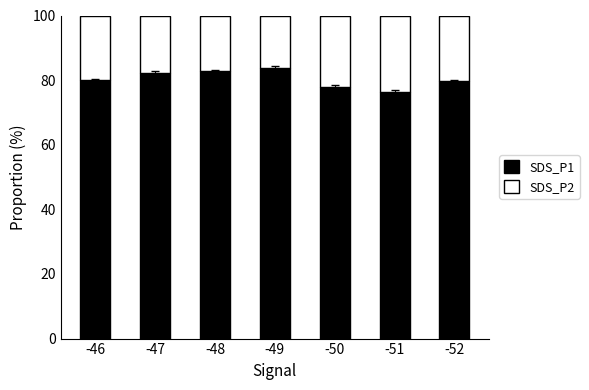

What is the total value across all series at -48?

100.0